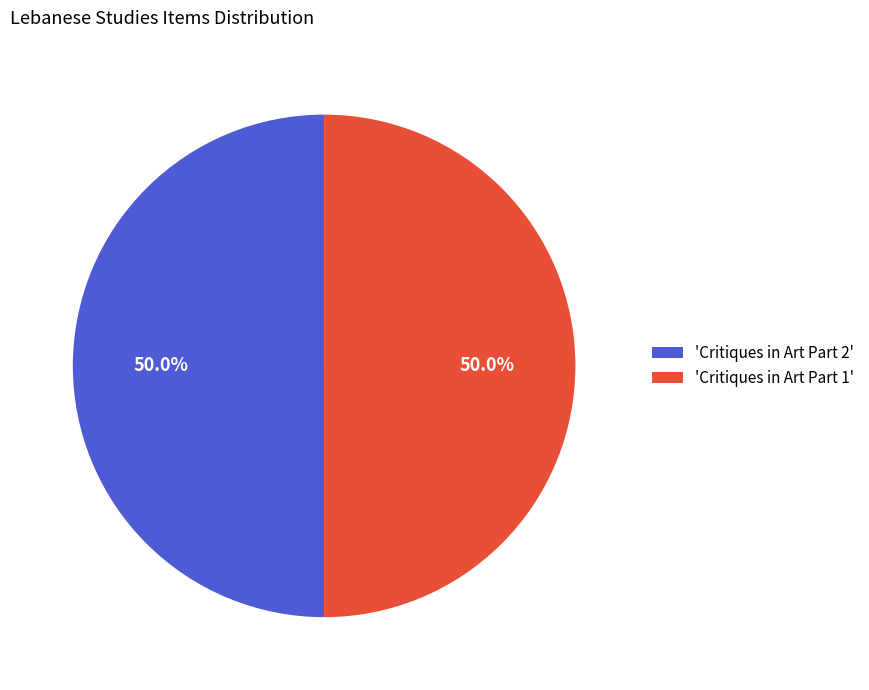

Combined, do 'Critiques in Art Part 2' and 'Critiques in Art Part 1' account for over 50%?

Yes